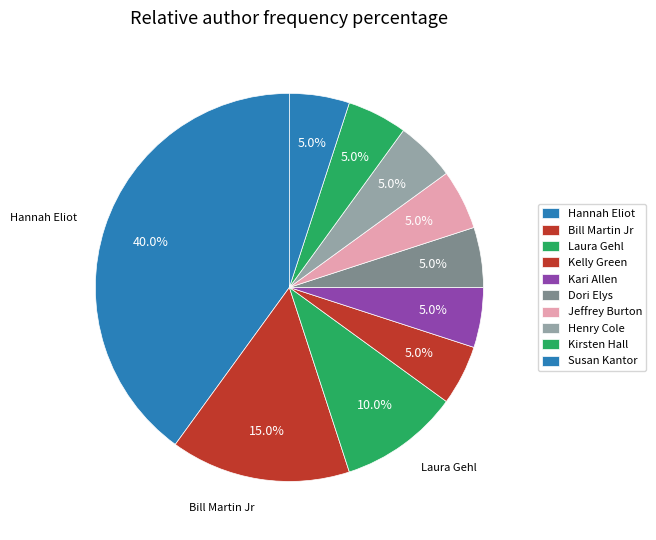

To the nearest percent, what portion does Susan Kantor represent?

5%